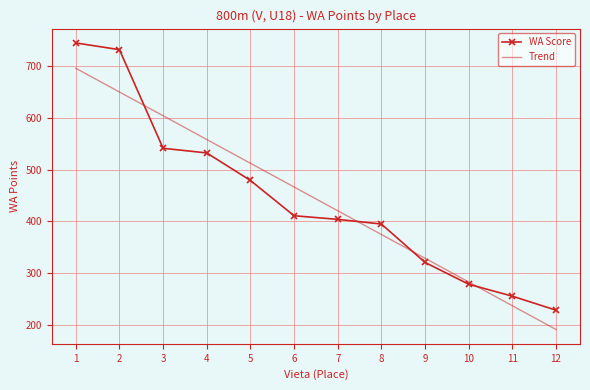

What is the total value across all series at 6?

877.4